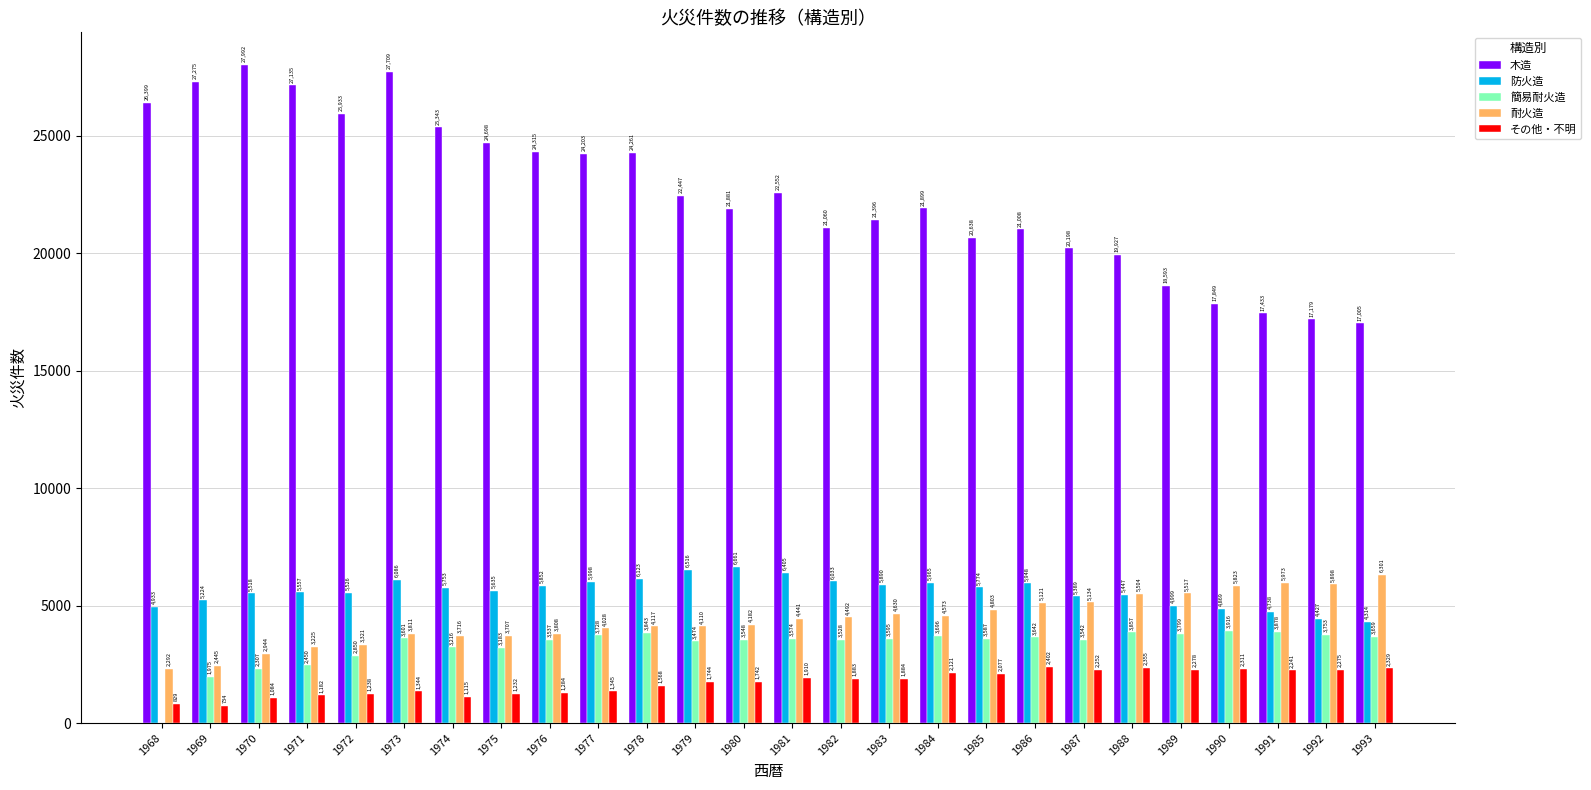

Between 1972 and 1973, which series saw the biggest shift?

木造